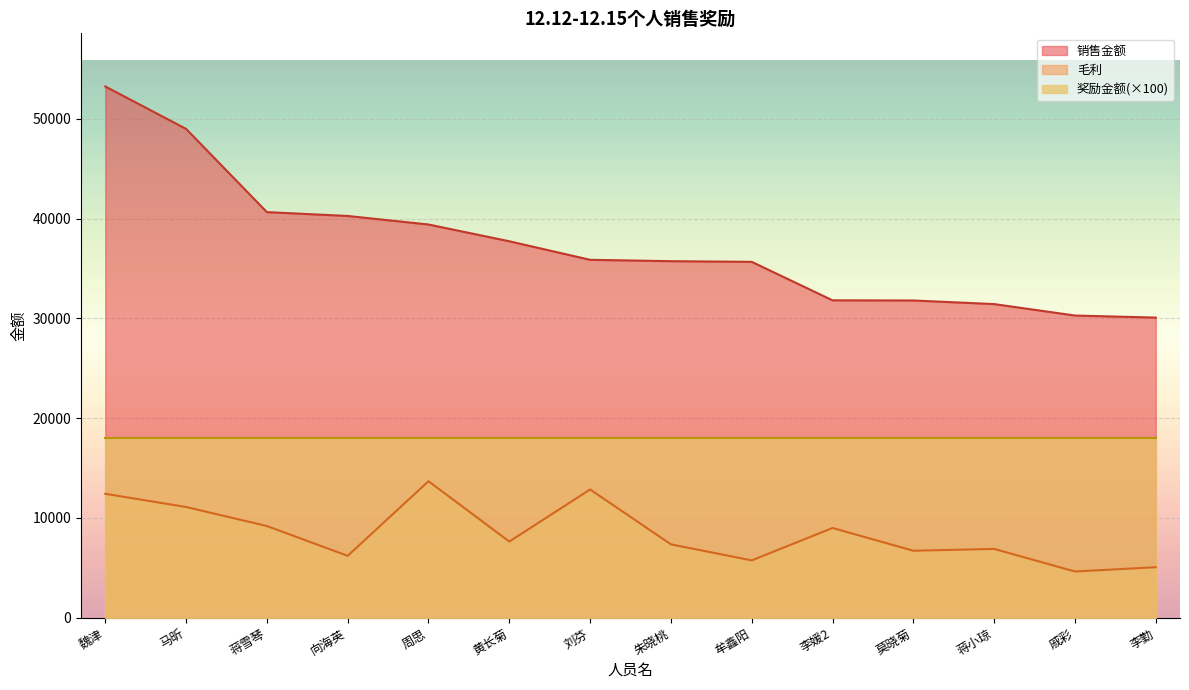

Which series changed the most between 魏津 and 周思?

销售金额